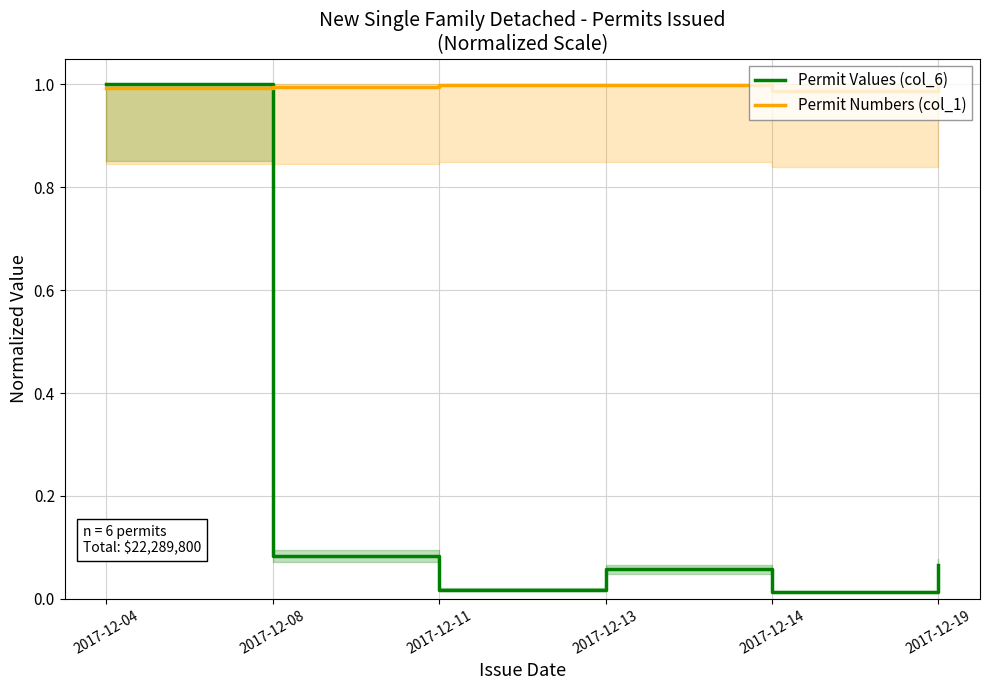

How many series are shown in this chart?

2